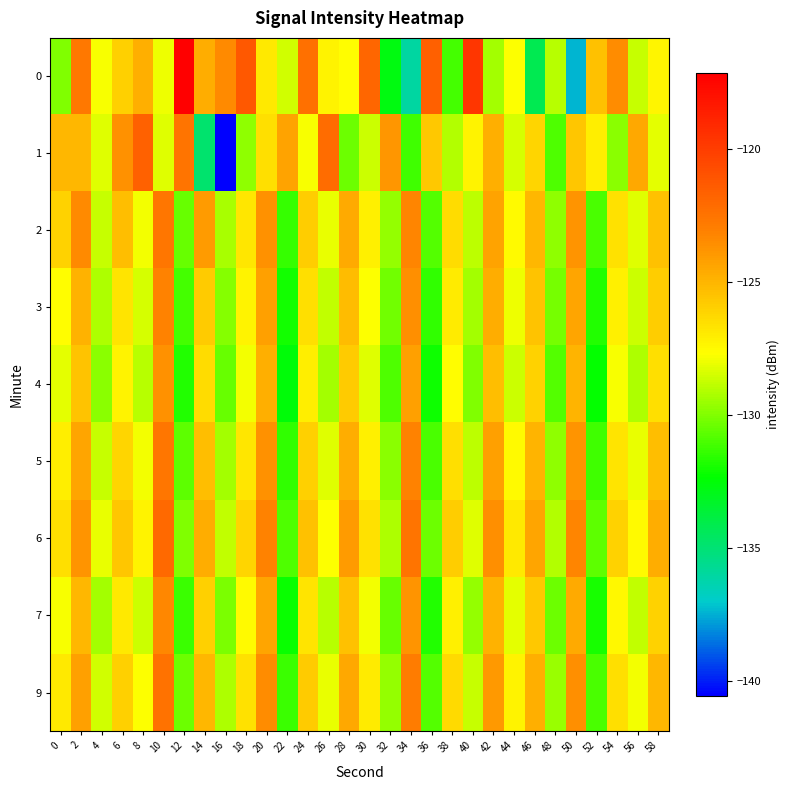

Between 24 and 50, which is larger?

24